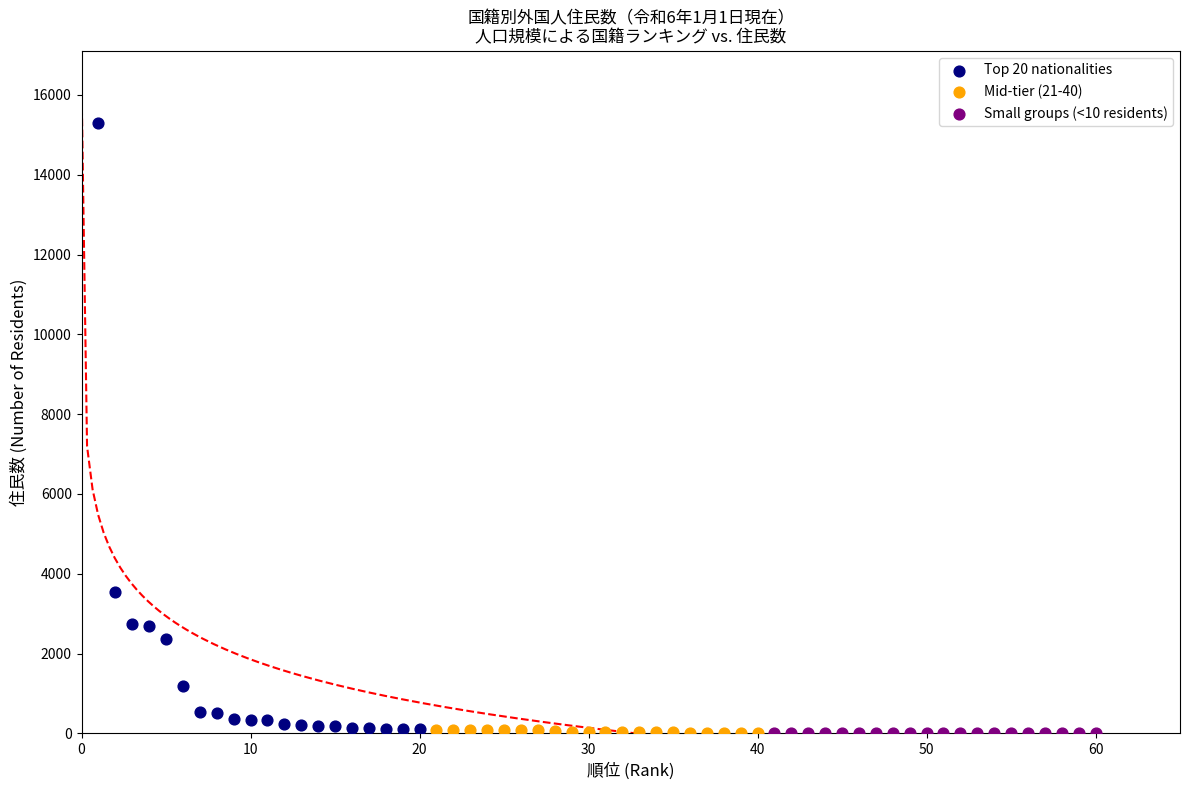

Which series has the widest spread of Y values?

Top 20 nationalities